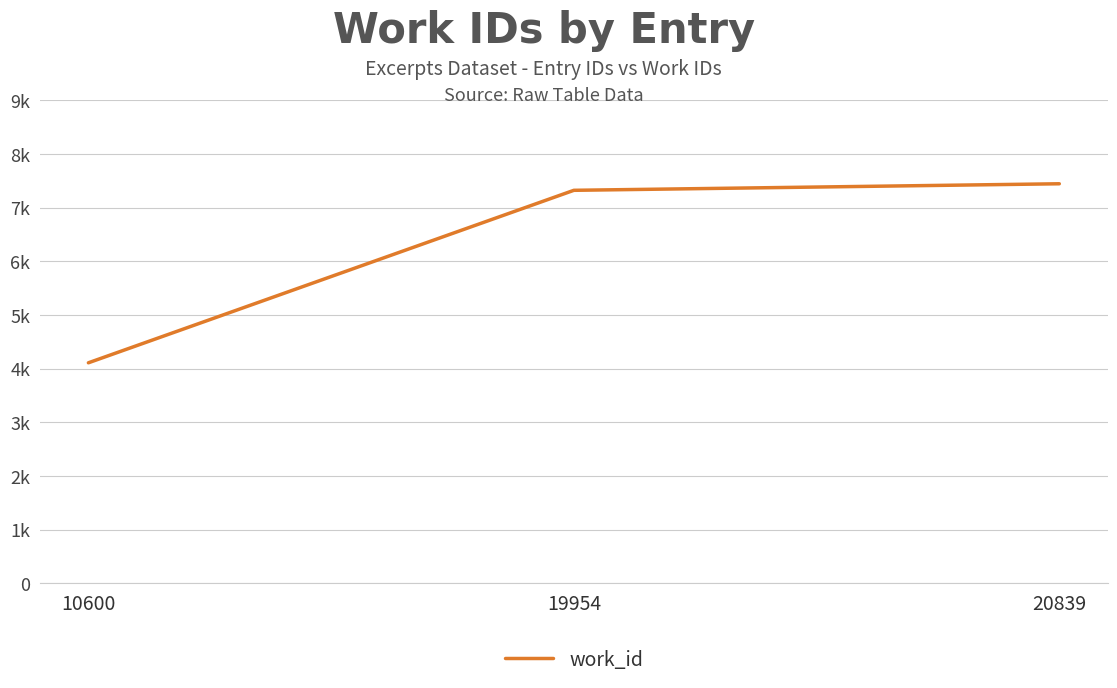

Which has a higher value, 10600 or 19954?

19954